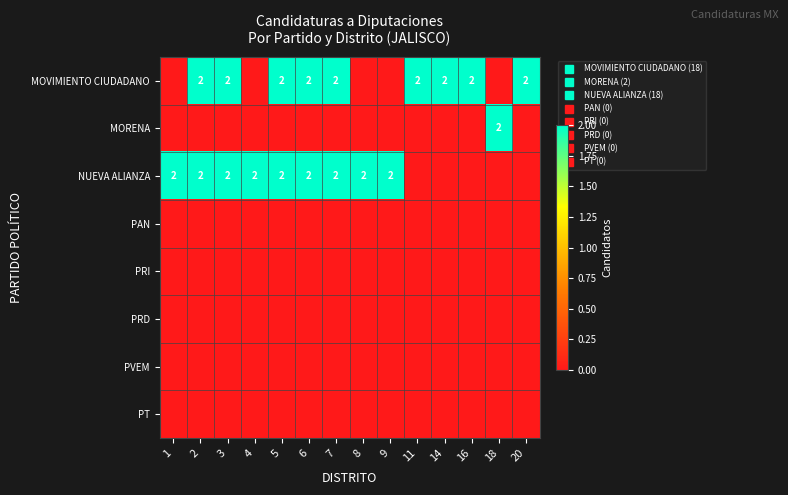

Which series has the largest range (max minus min)?

MOVIMIENTO CIUDADANO